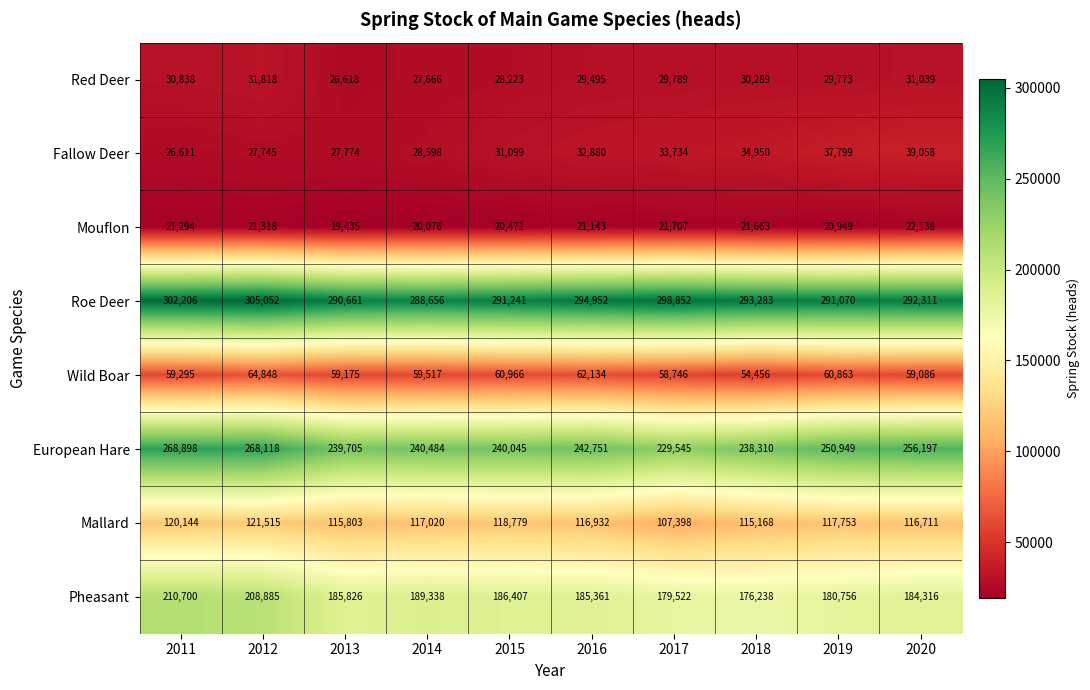

At which label is Wild Boar closest to 59652?

2014